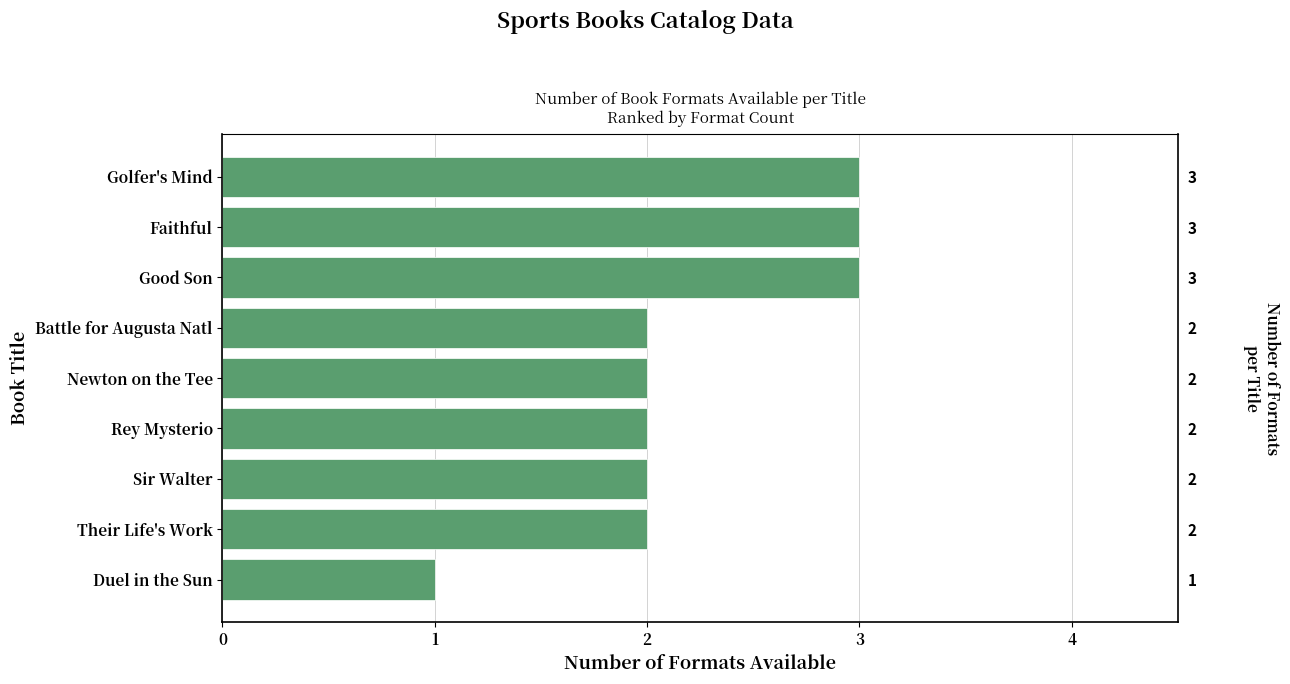

What is the approximate value at Duel in the Sun?

1